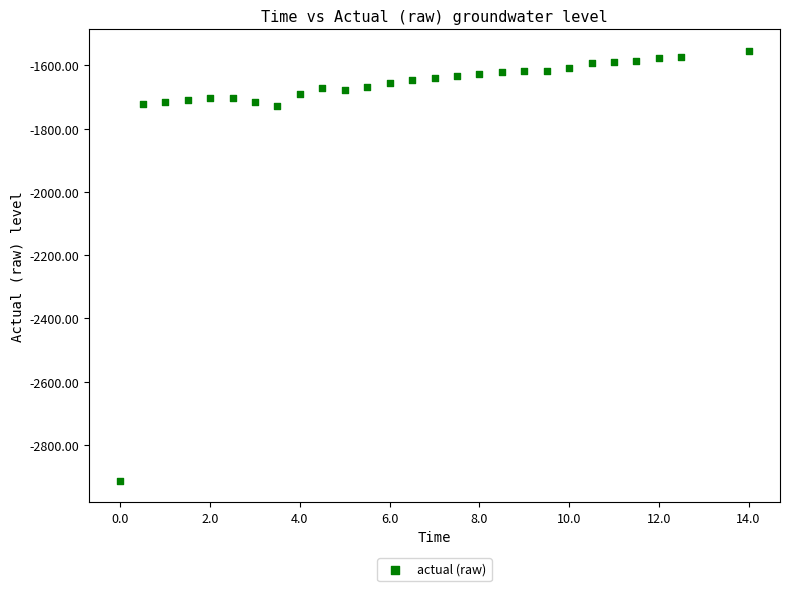

What is the range of Y values (max minus min)?

1359.2